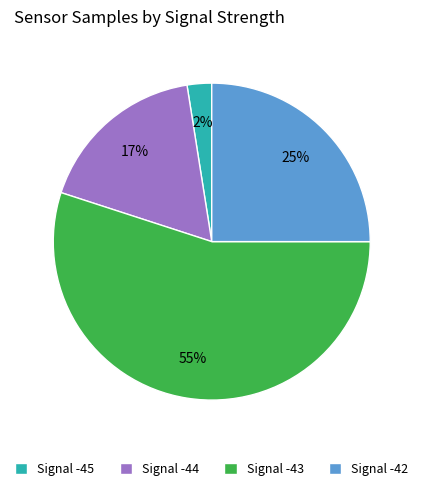

Rank the categories by value from highest to lowest.

Signal -43, Signal -42, Signal -44, Signal -45